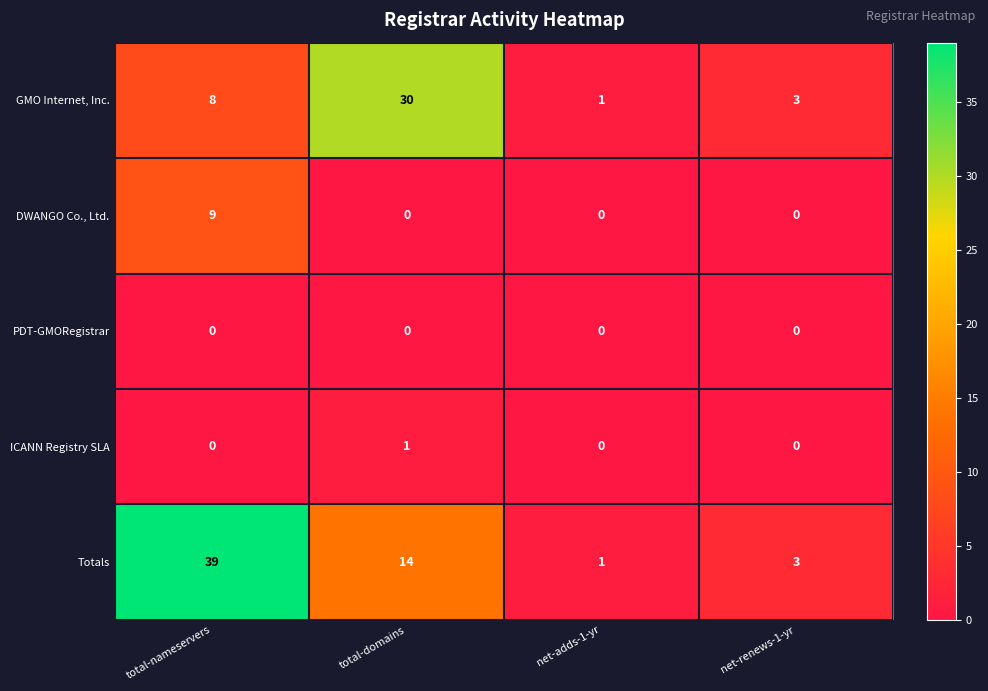

What is the approximate value of DWANGO Co., Ltd. at total-nameservers?

9